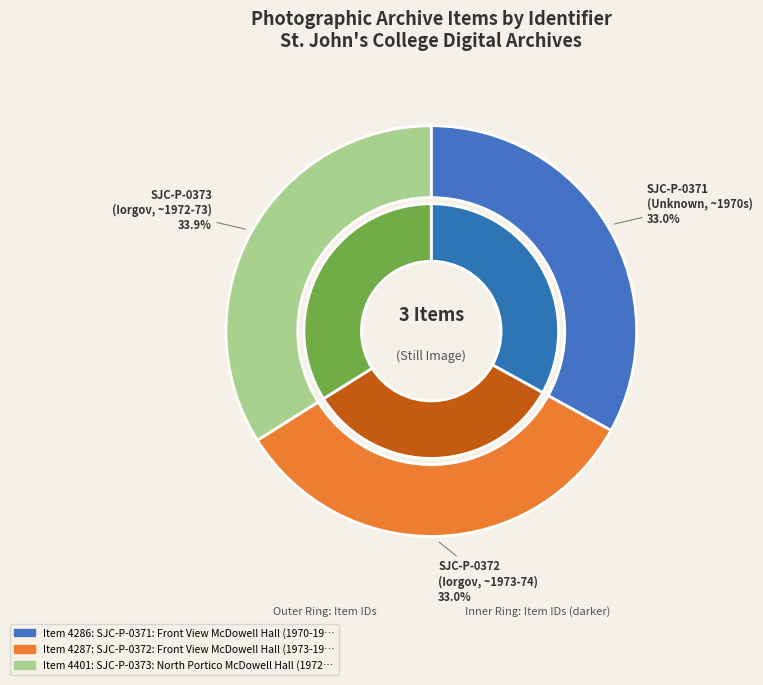

Which has a higher value, SJC-P-0373: North Portico McDowell Hall (1972-1973) or SJC-P-0372: Front View McDowell Hall (1973-1974)?

SJC-P-0373: North Portico McDowell Hall (1972-1973)